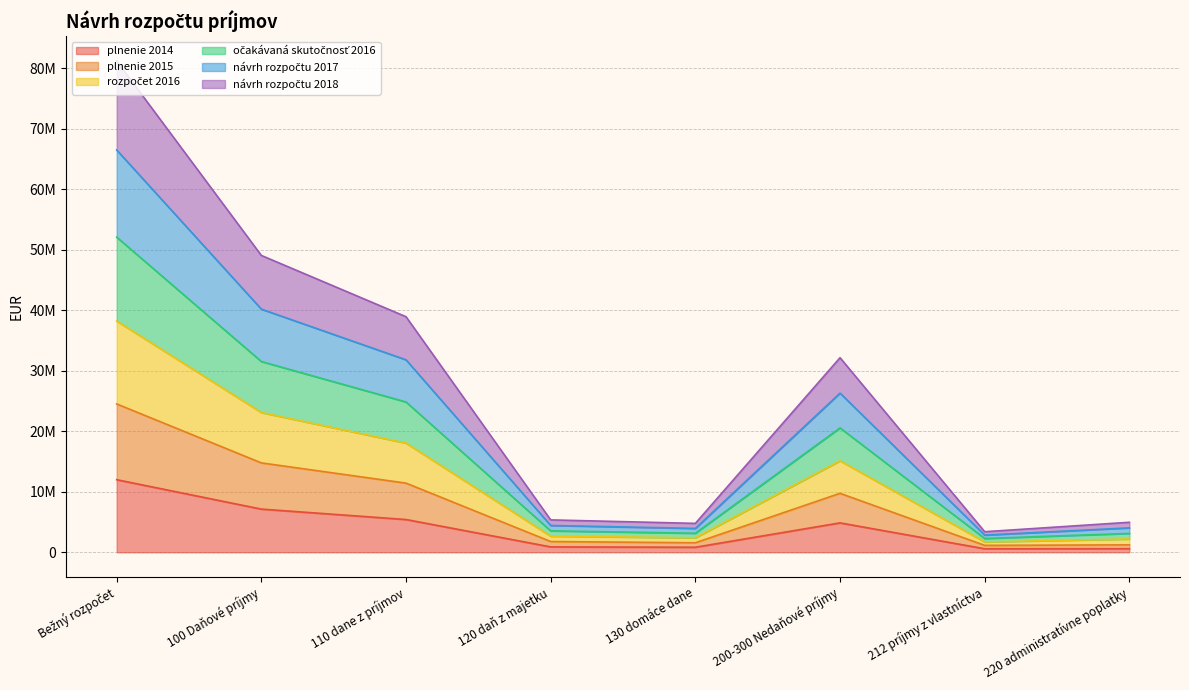

In plnenie 2015, how many points are lower than both neighbors (excluding endpoints)?

2